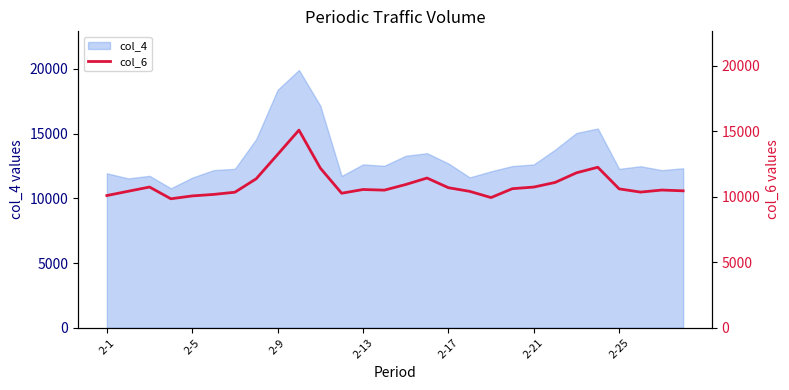

True or false: the data has more than 2 interior local peaks.

True